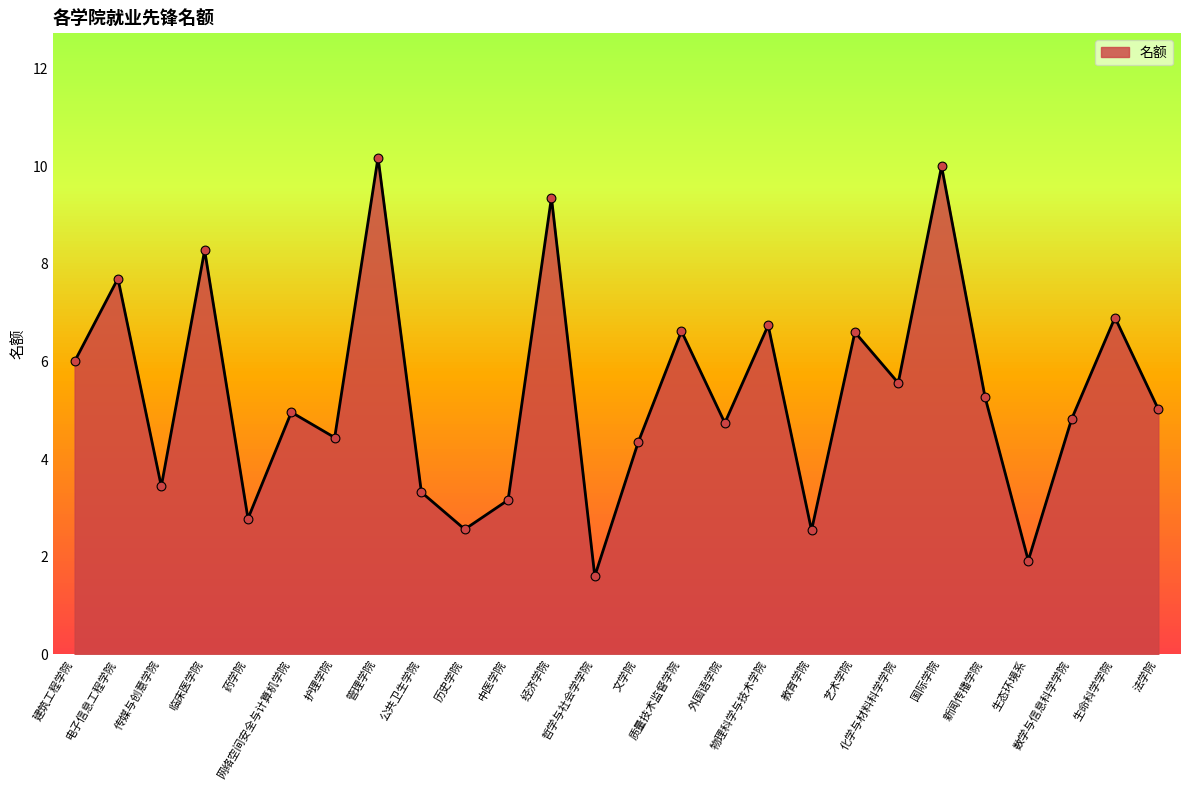

Which has a higher value, 药学院 or 新闻传播学院?

新闻传播学院